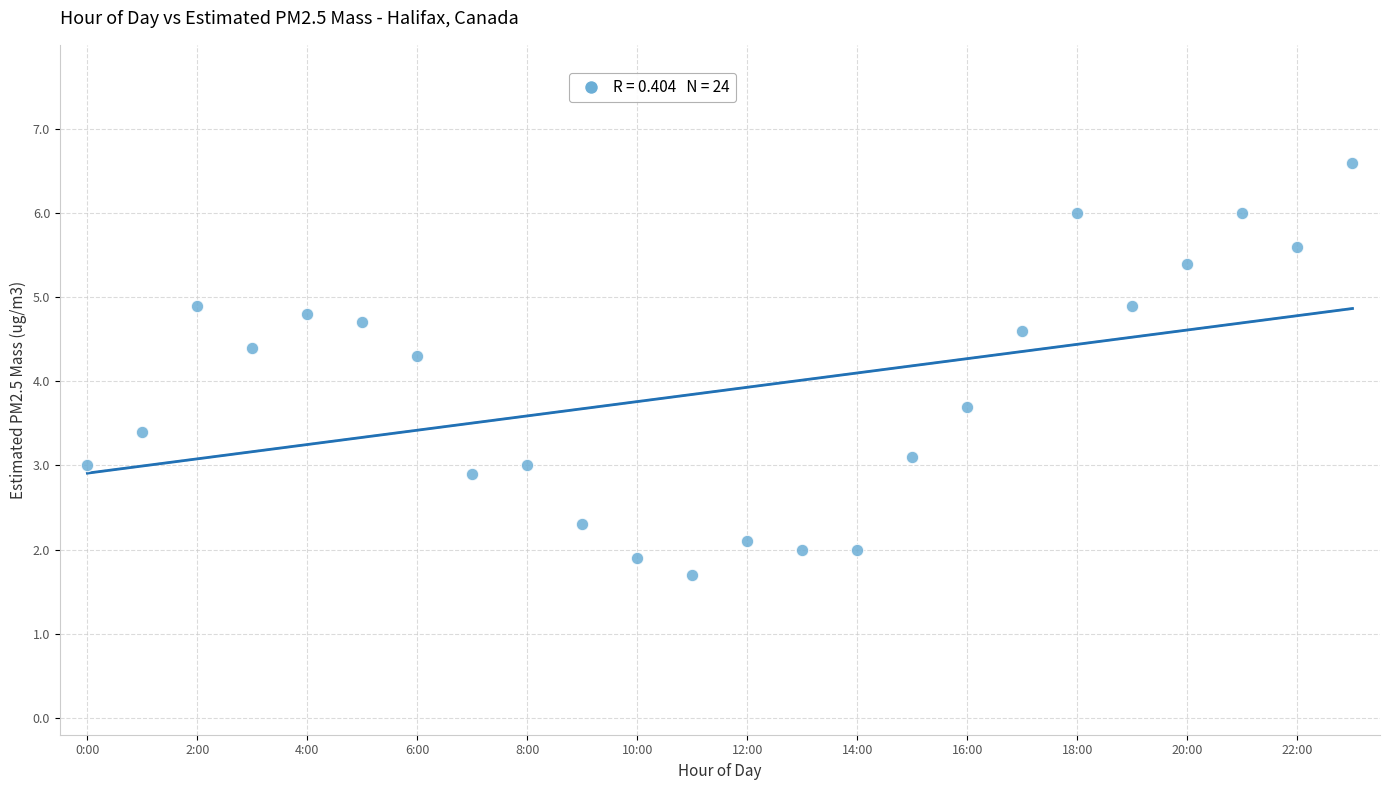

What is the range of Y values (max minus min)?

4.9